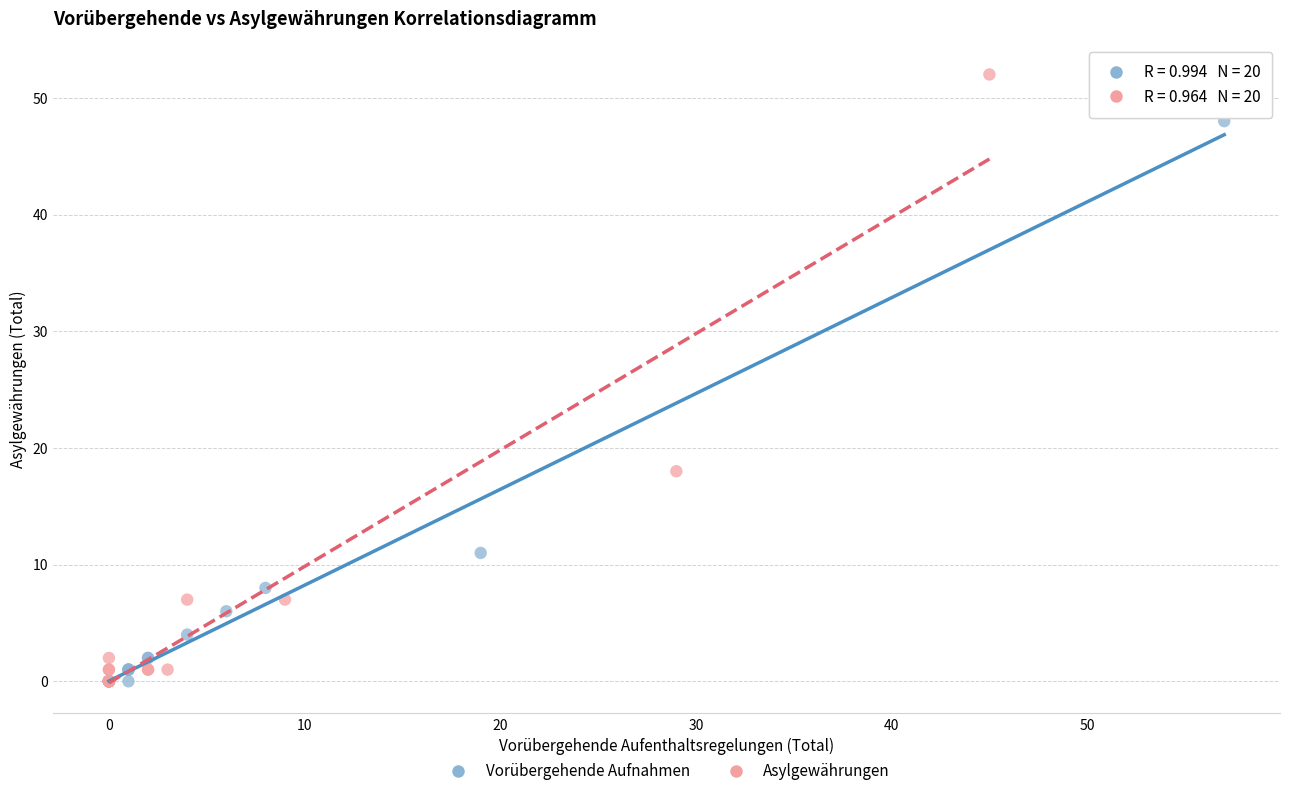

Which series reaches the maximum Y coordinate?

Asylgewährungen